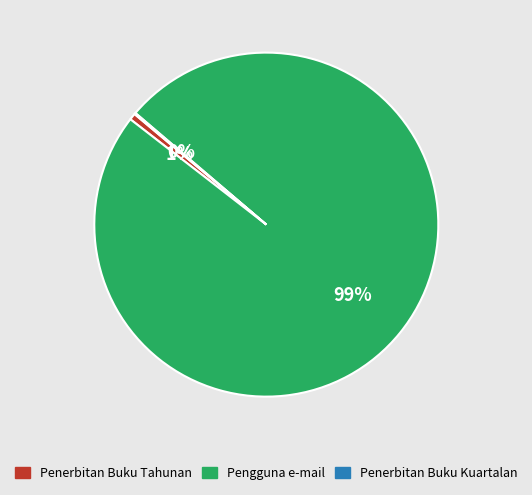

What is the largest slice in the pie chart?

Pengguna e-mail